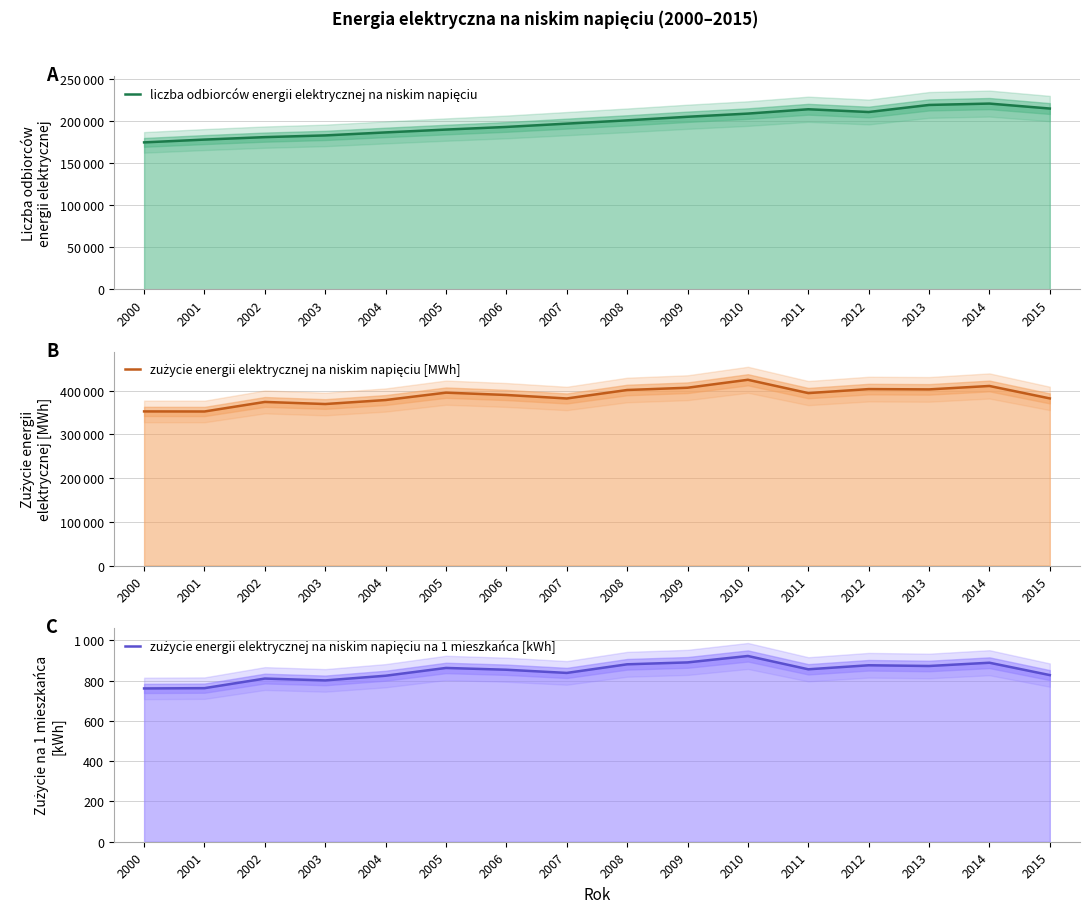

True or false: zużycie energii elektrycznej na niskim napięciu na 1 mieszkańca [kWh] and liczba odbiorców energii elektrycznej na niskim napięciu cross at least once.

False